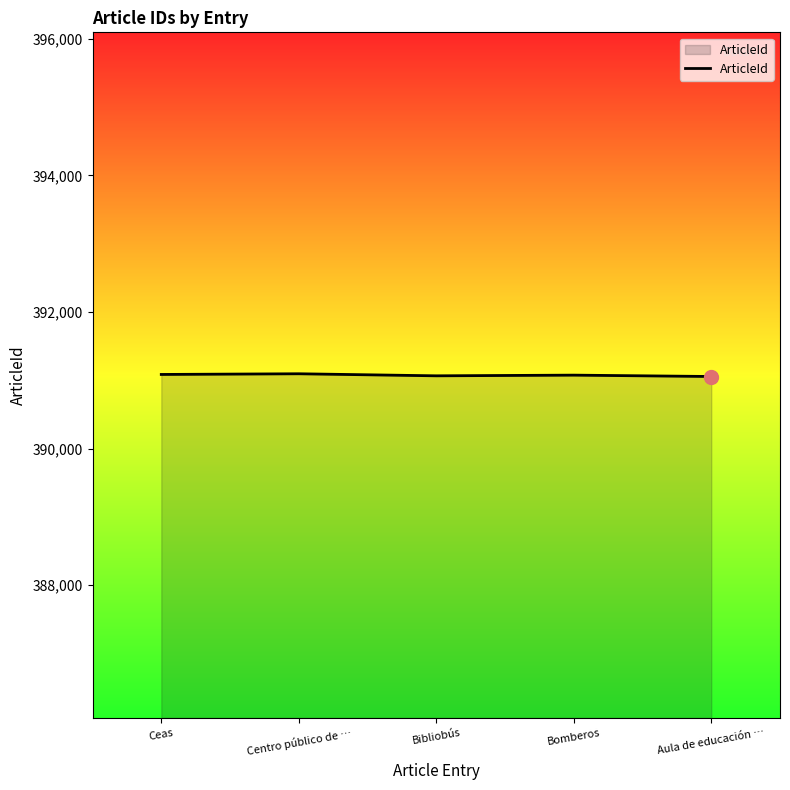

Count the values in the range 391066 to 391086.

3